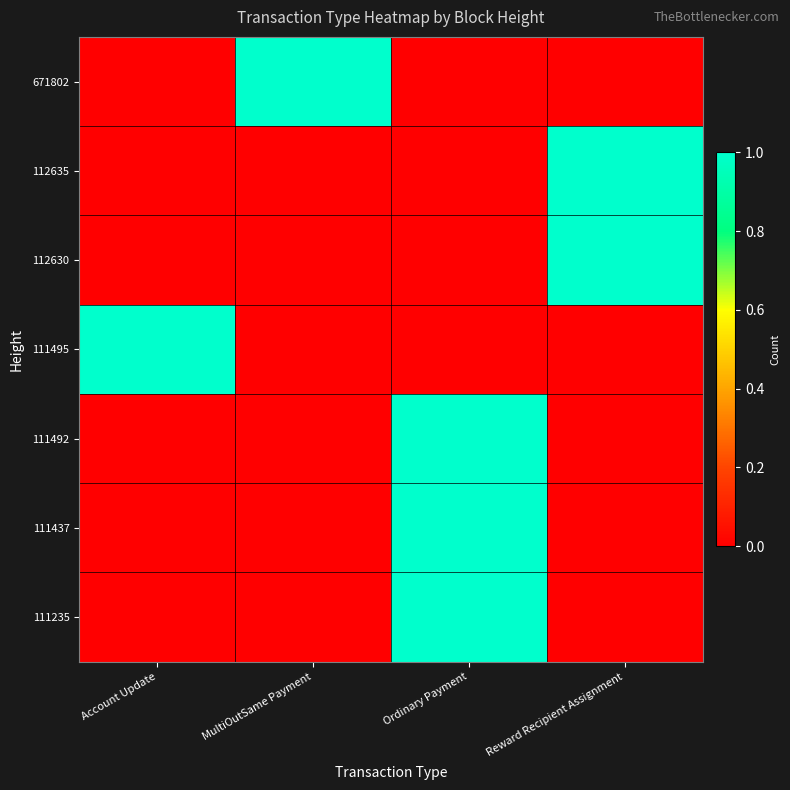

Rank the series by their maximum value, from lowest to highest.

671802, 112635, 112630, 111495, 111492, 111437, 111235